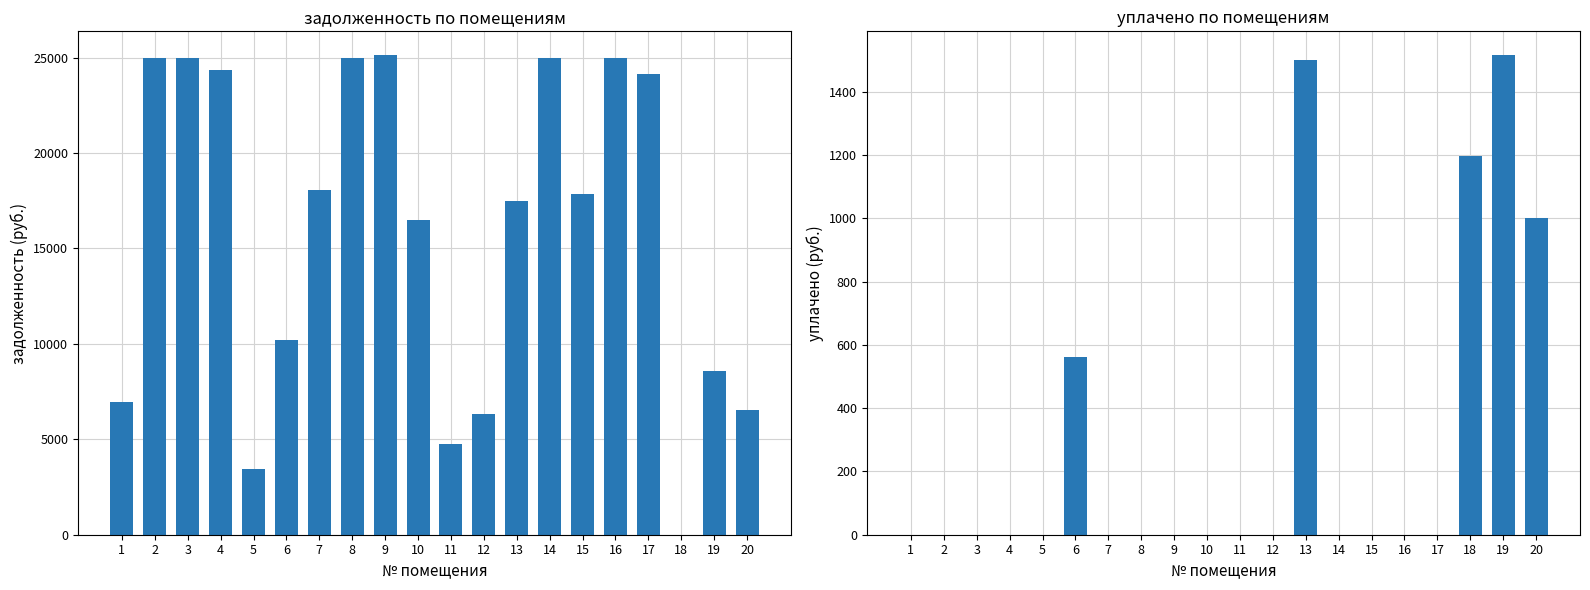

Count the number of categories in the chart.

20